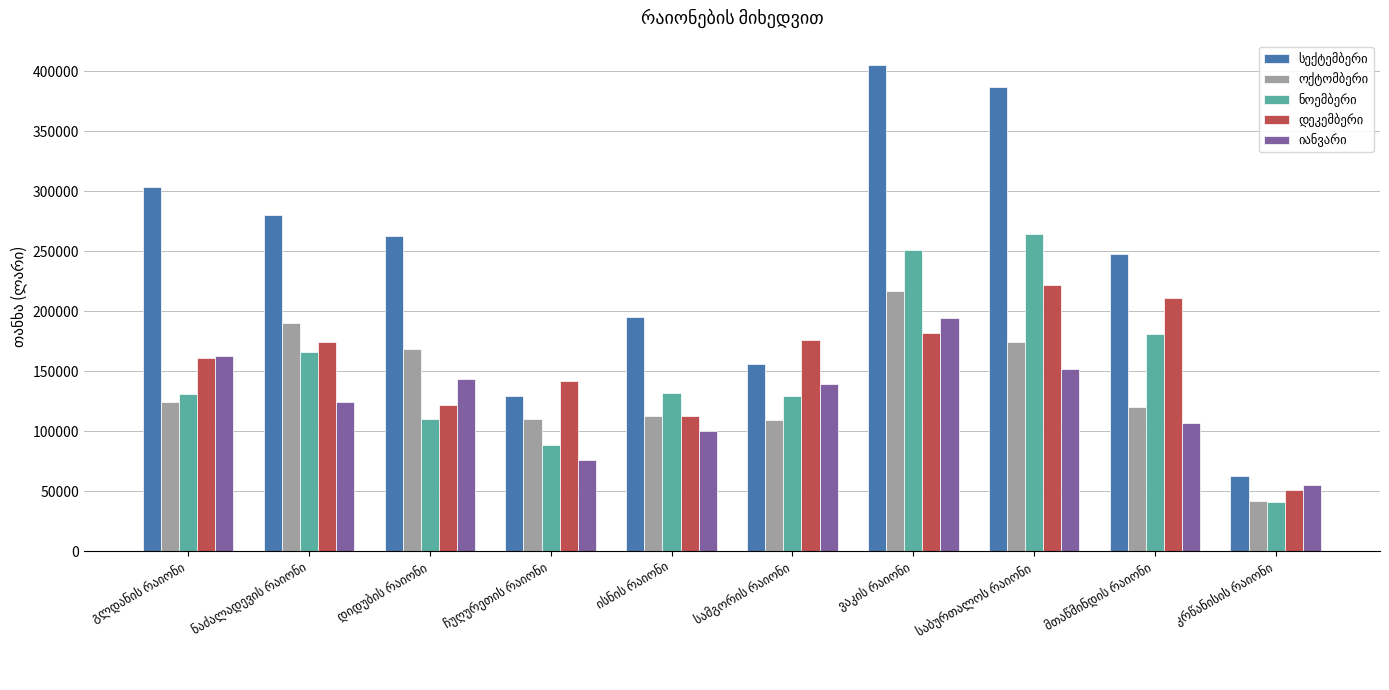

At how many categories does at least one series exceed 273068?

4